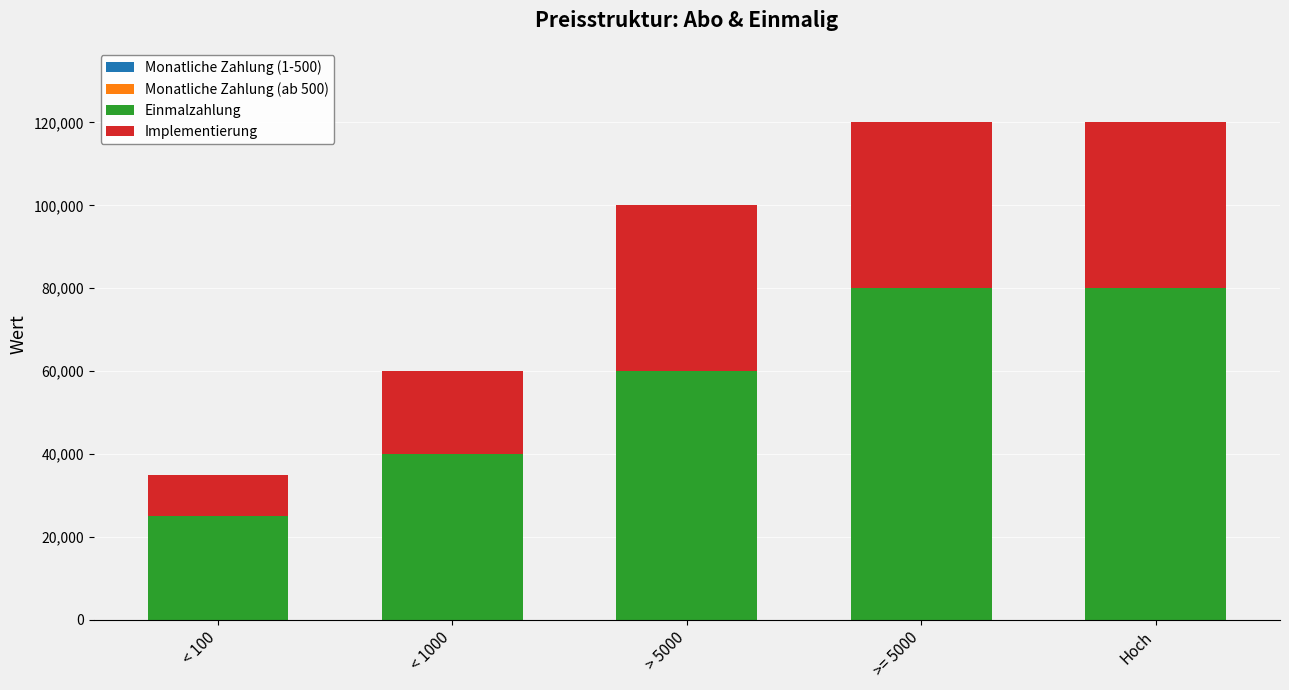

What is the sum of all Monatliche Zahlung (1-500) values?

25.0